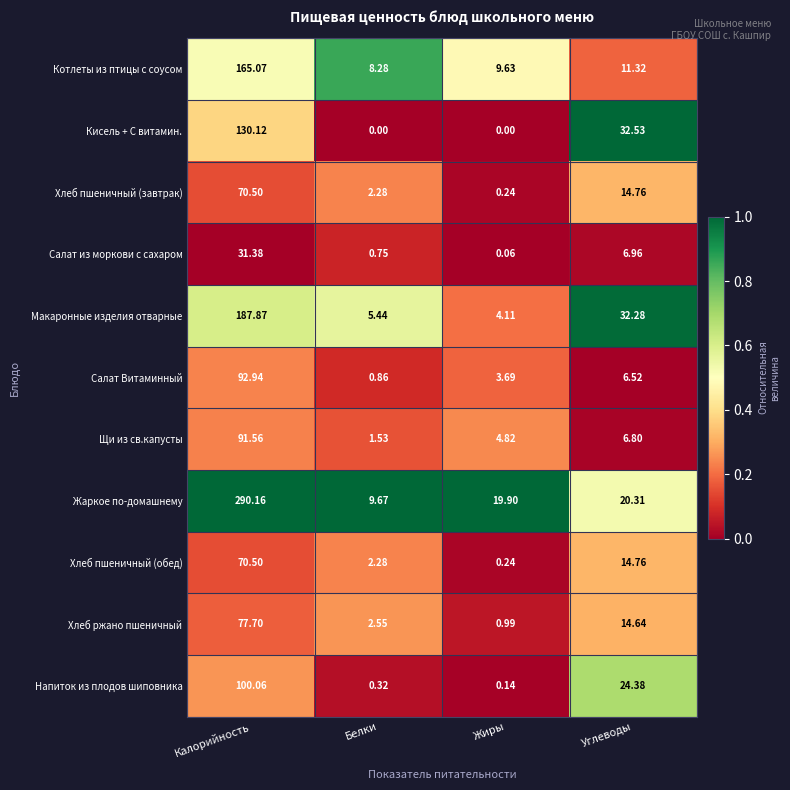

At how many categories does at least one series exceed 0?

4